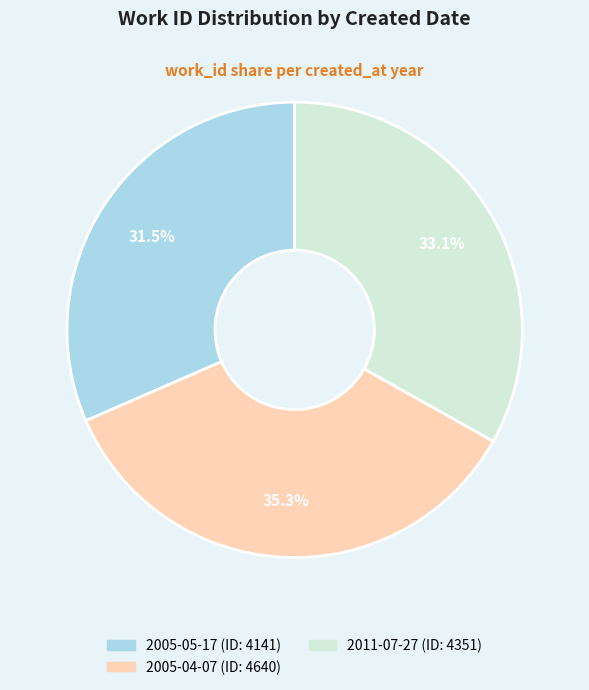

To the nearest percent, what portion does 2005-04-07 represent?

35%